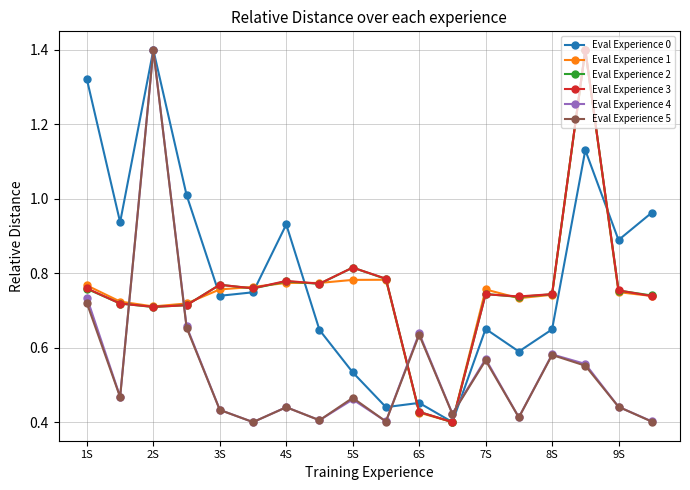

At how many categories does at least one series exceed 0?

18